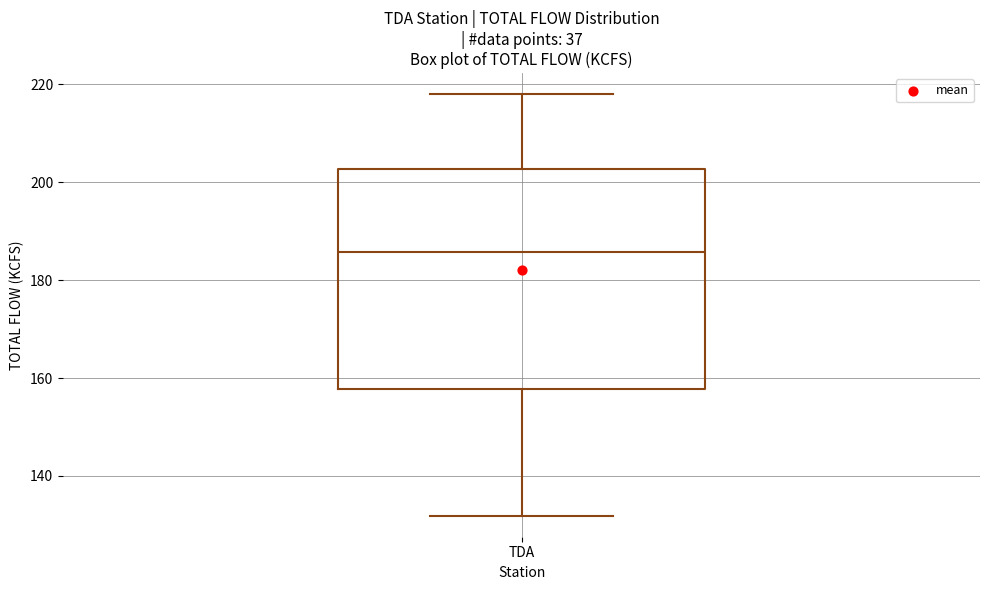

Where is the lower edge of the box for TDA on the y-axis? The values are not printed on the chart, so give them approximately, as read against the axis.

158